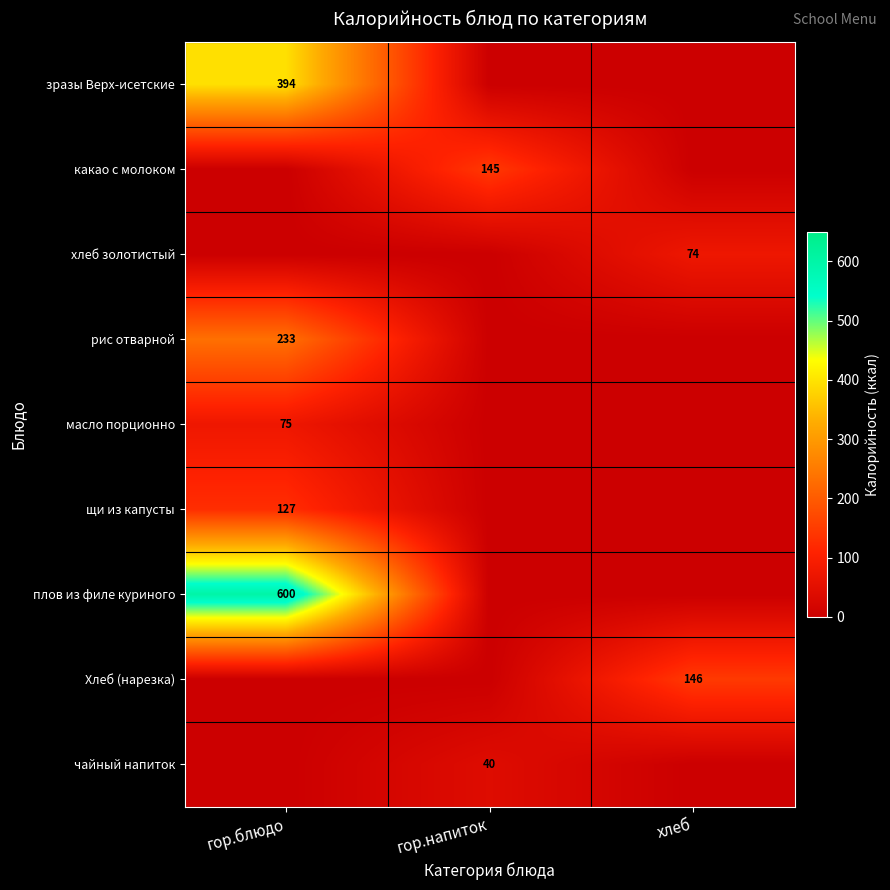

Is it true that чайный напиток equals 40 at гор.напиток?

True